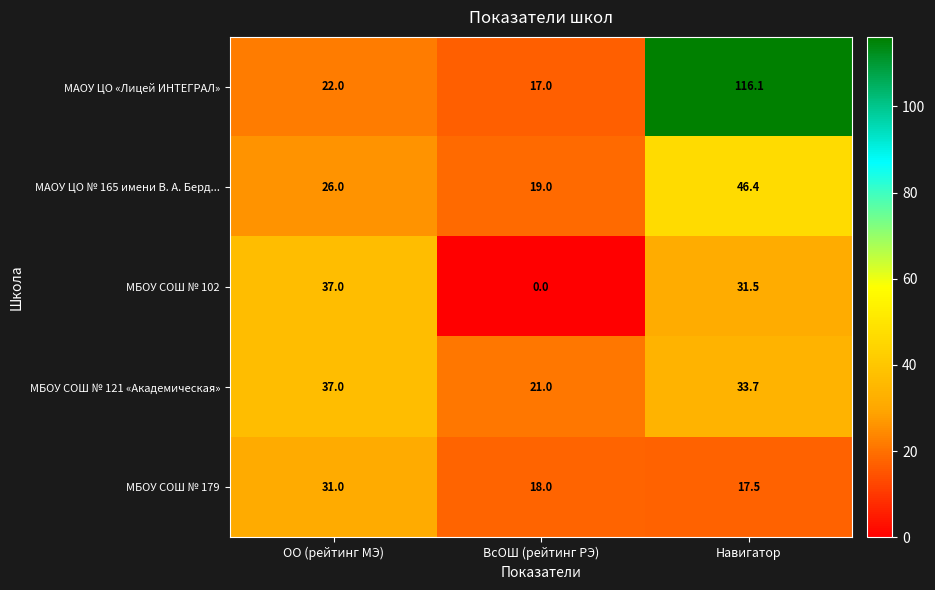

Reading right to left, extract all data points from this chart.

МАОУ ЦО «Лицей ИНТЕГРАЛ»: Навигатор=116.1	ВсОШ (рейтинг РЭ)=17.0	ОО (рейтинг МЭ)=22.0
МАОУ ЦО № 165 имени В. А. Берд...: Навигатор=46.4	ВсОШ (рейтинг РЭ)=19.0	ОО (рейтинг МЭ)=26.0
МБОУ СОШ № 102: Навигатор=31.5	ВсОШ (рейтинг РЭ)=0.0	ОО (рейтинг МЭ)=37.0
МБОУ СОШ № 121 «Академическая»: Навигатор=33.7	ВсОШ (рейтинг РЭ)=21.0	ОО (рейтинг МЭ)=37.0
МБОУ СОШ № 179: Навигатор=17.5	ВсОШ (рейтинг РЭ)=18.0	ОО (рейтинг МЭ)=31.0